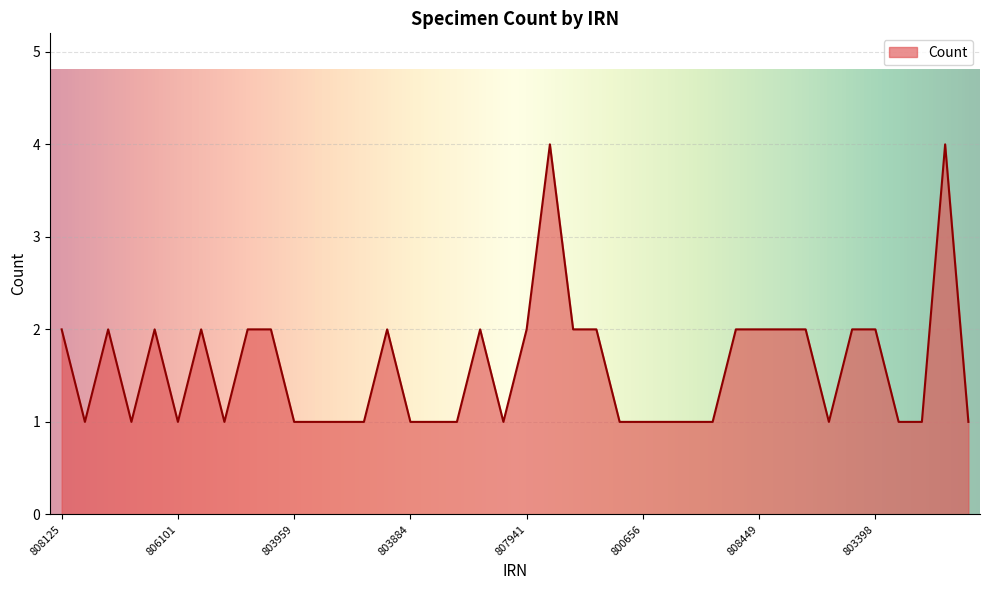

True or false: the data has more than 2 interior local peaks.

True